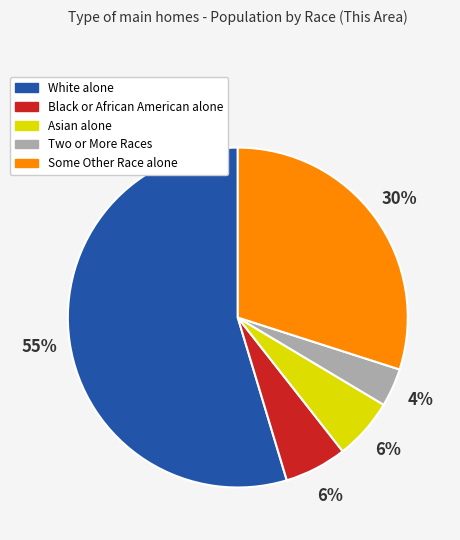

Is there a majority slice in this chart?

Yes